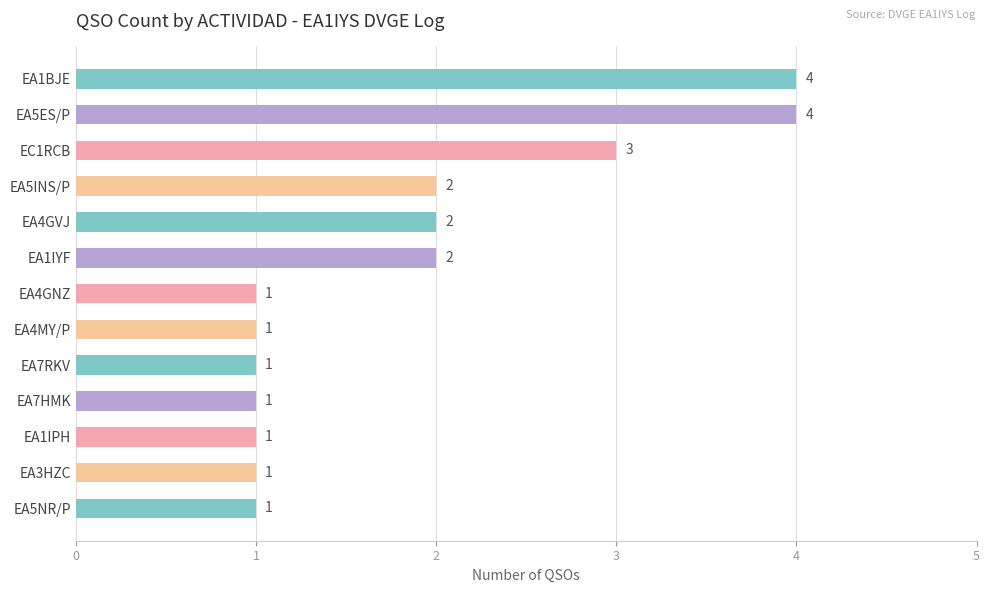

Is it true that the value at EA5INS/P is 3?

False